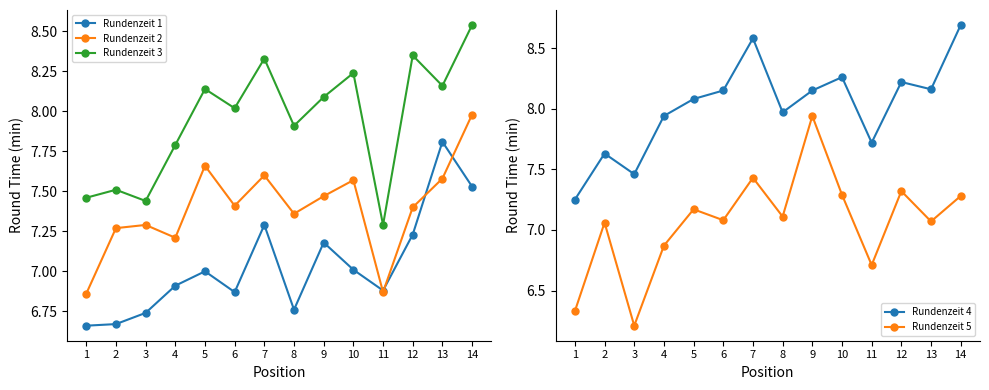

Reading left to right, list all the values displayed in this chart.

Rundenzeit 1: 6.7	6.7	6.7	6.9	7.0	6.9	7.3	6.8	7.2	7.0	6.9	7.2	7.8	7.5
Rundenzeit 2: 6.9	7.3	7.3	7.2	7.7	7.4	7.6	7.4	7.5	7.6	6.9	7.4	7.6	8.0
Rundenzeit 3: 7.5	7.5	7.4	7.8	8.1	8.0	8.3	7.9	8.1	8.2	7.3	8.3	8.2	8.5
Rundenzeit 4: 7.2	7.6	7.5	7.9	8.1	8.2	8.6	8.0	8.2	8.3	7.7	8.2	8.2	8.7
Rundenzeit 5: 6.3	7.1	6.2	6.9	7.2	7.1	7.4	7.1	7.9	7.3	6.7	7.3	7.1	7.3